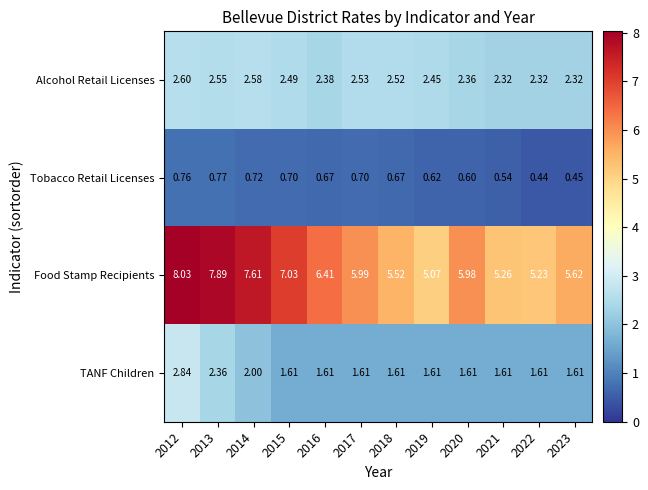

At how many categories does at least one series exceed 6?

5